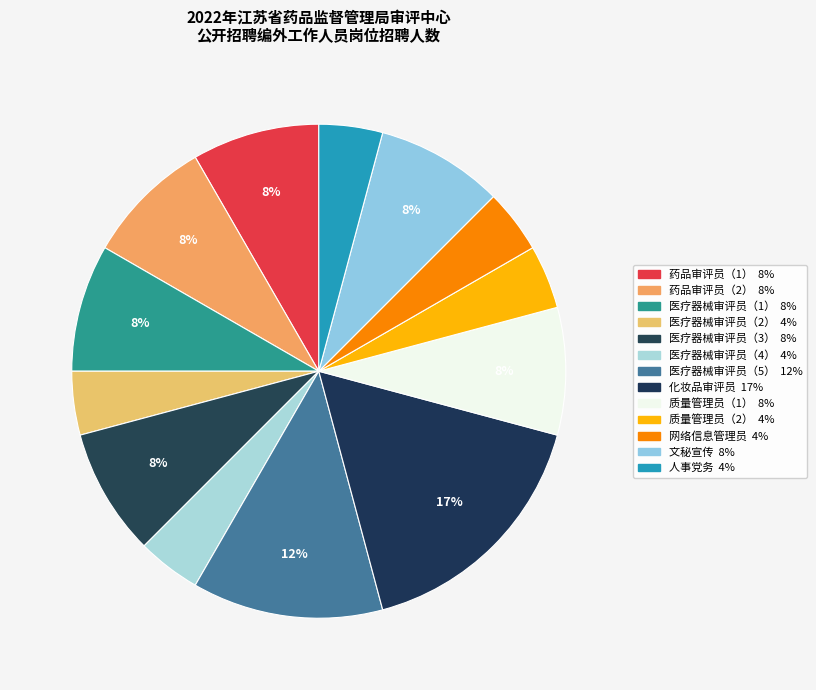

How many segments does this pie chart have?

13